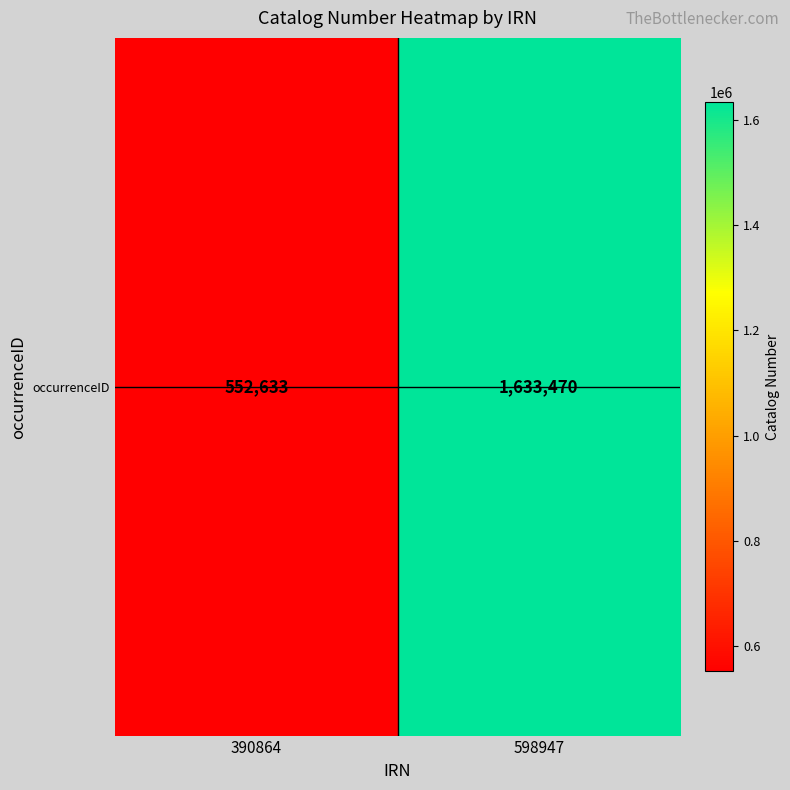

Is it true that the value at 598947 is 1633470?

True